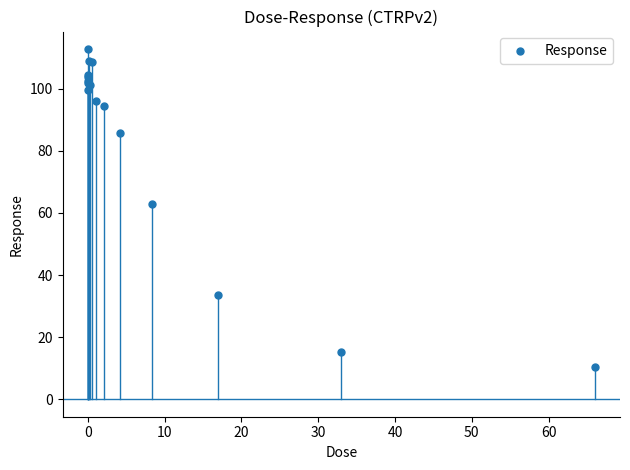

What Y value in the scatter plot is closest to 61?

63.0